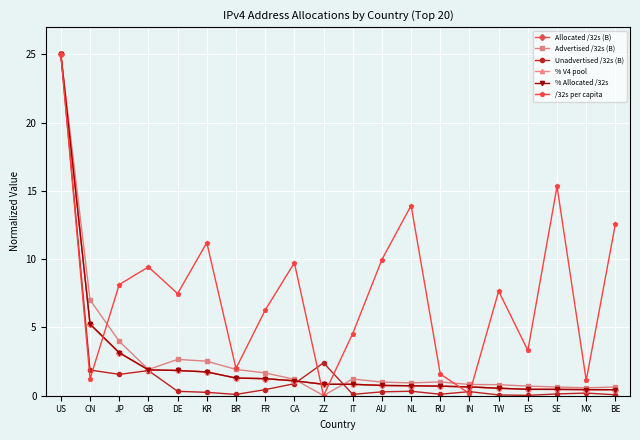

True or false: /32s per capita has a value of 9.7 at CA.

True